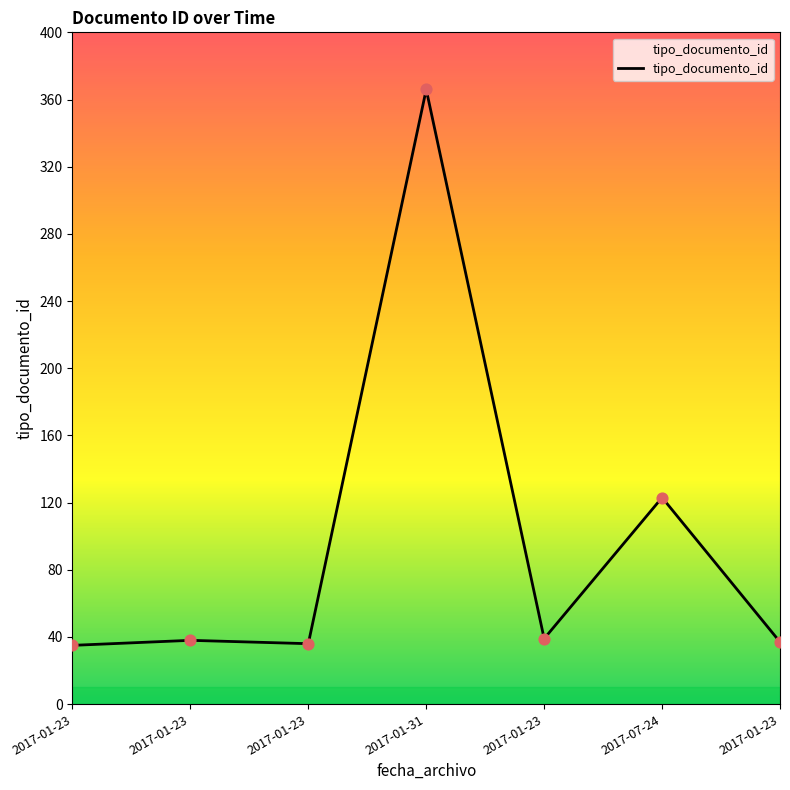

Approximately how many times larger is the value at 2017-01-23 compared to 2017-01-23?

0.9